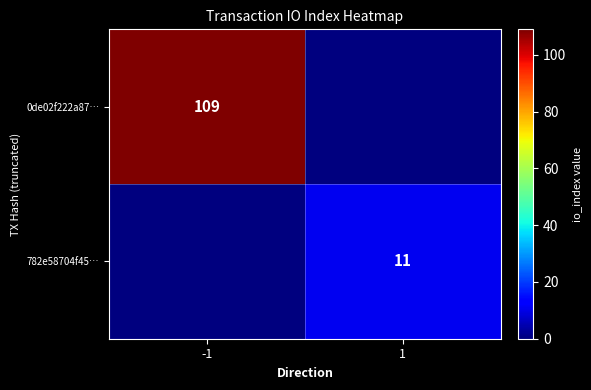

The value of 782e58704f45… at 1 is 2. True or false?

False